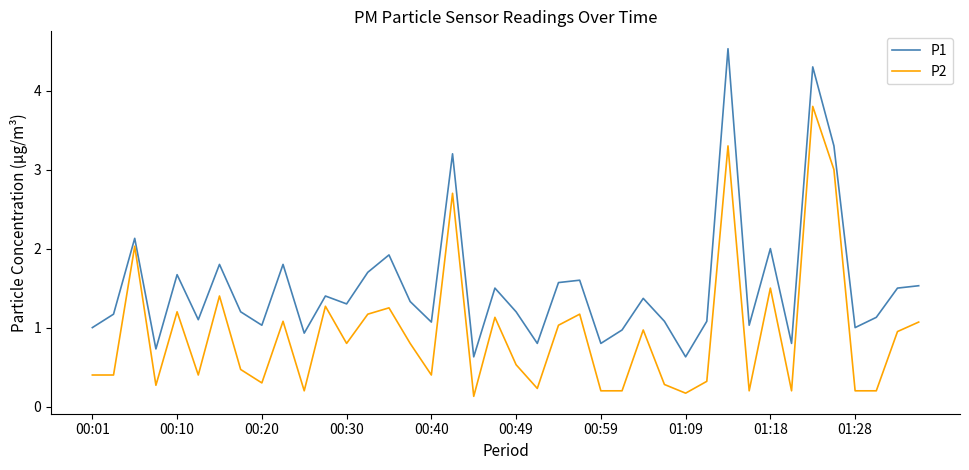

Does the chart display data point markers on the line(s)?

No